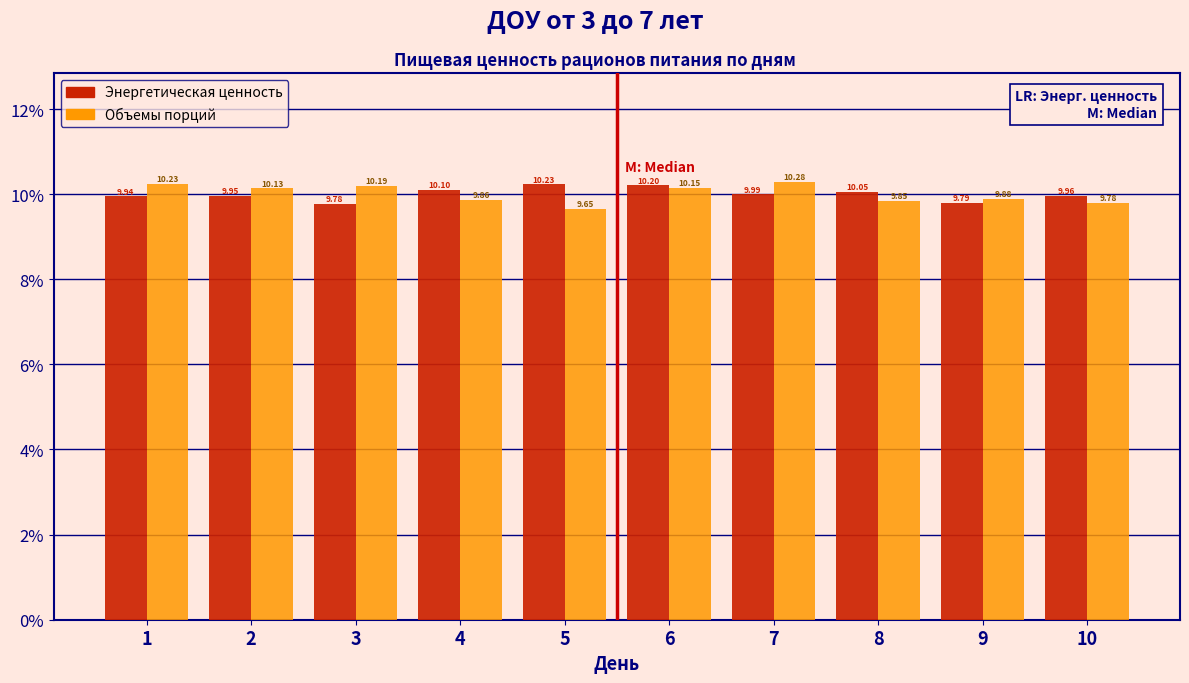

Which series changed the most between 2 and 6?

Энергетическая ценность